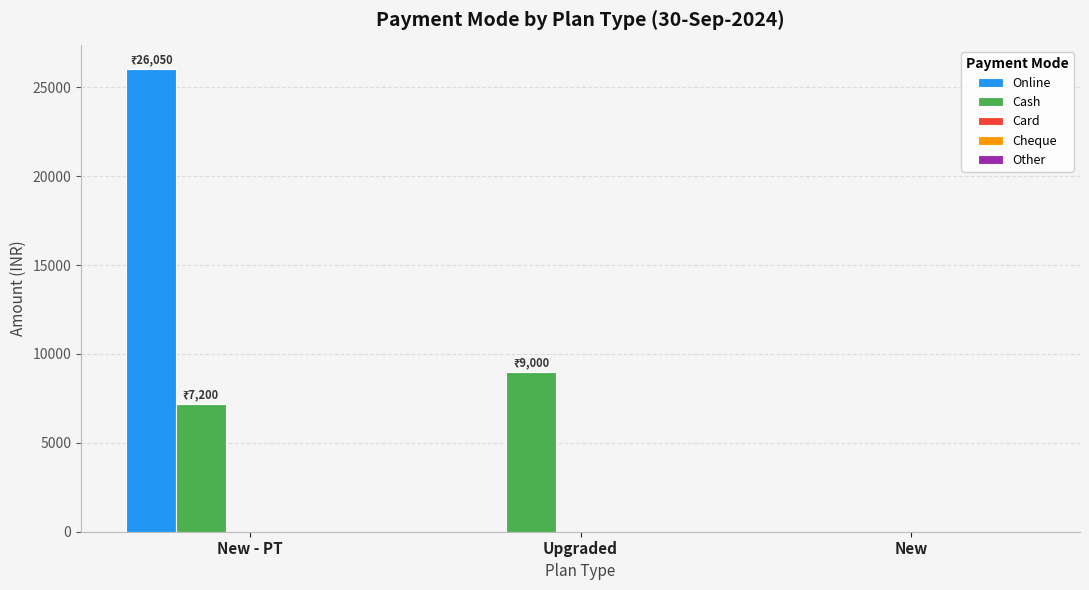

How many distinct data groups are displayed?

2